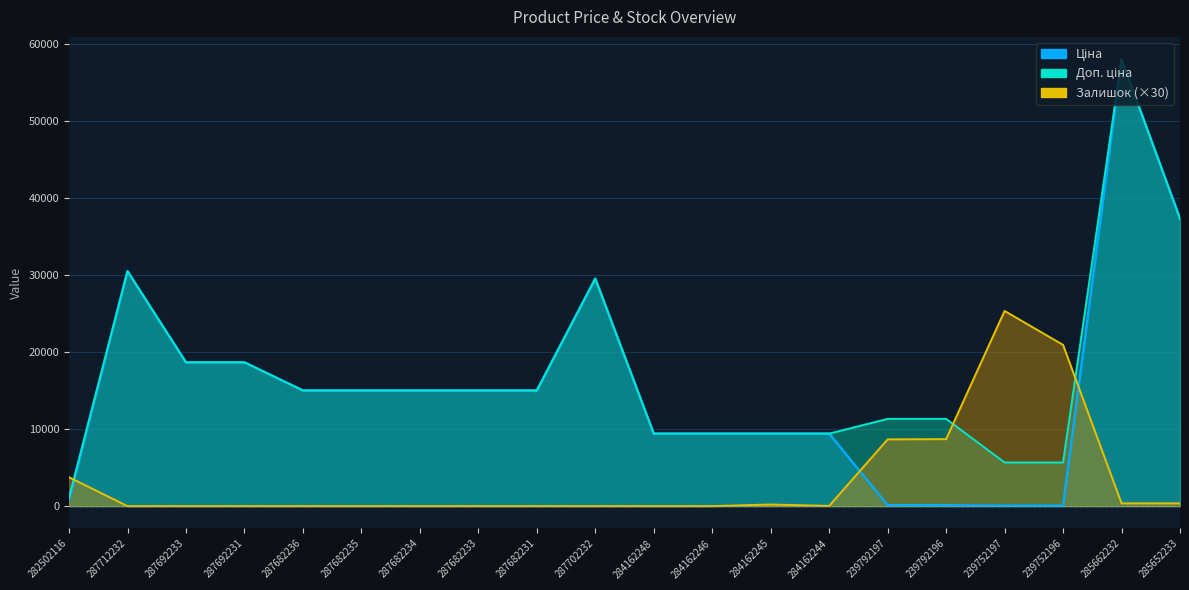

At which category is the sum across all series the highest?

285662232